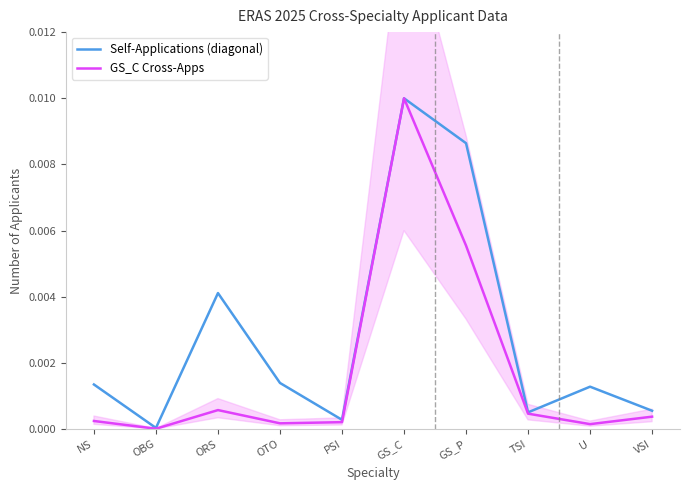

At which label does GS_C Cross-Apps reach its peak?

GS_C